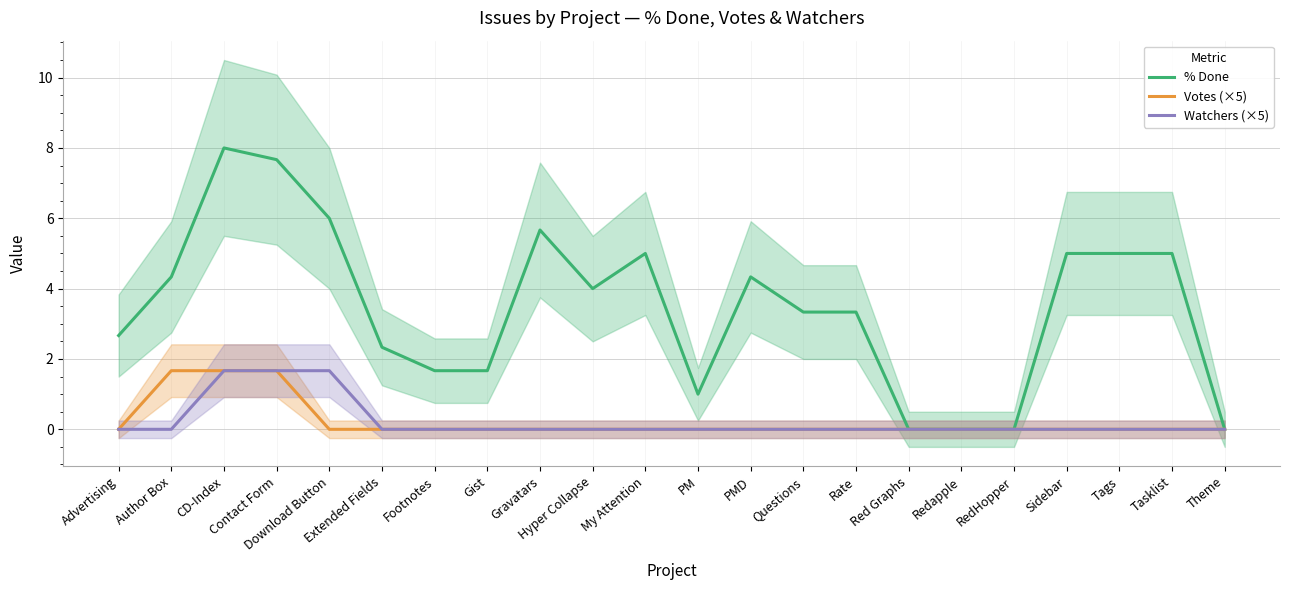

At which category is the sum across all series the highest?

CD-Index